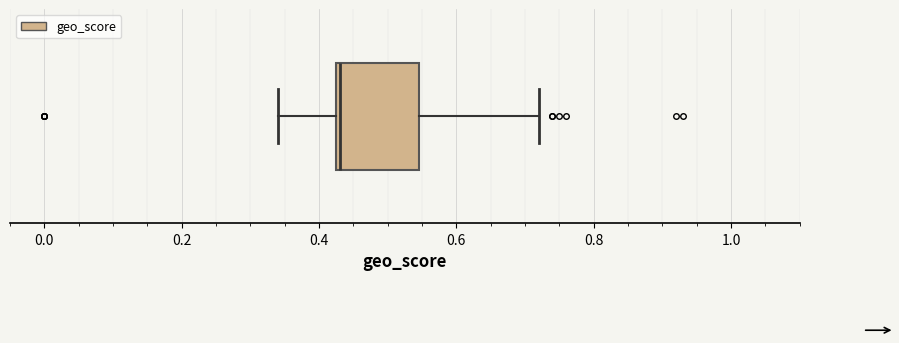

Read this box plot against the x-axis: the position of the median line, the range covered by the box, and the ends of both whiskers. The values are not printed on the chart, so give them approximately, as read against the axis.

median 0.44, box 0.42 to 0.54, whiskers 0.34 to 0.72